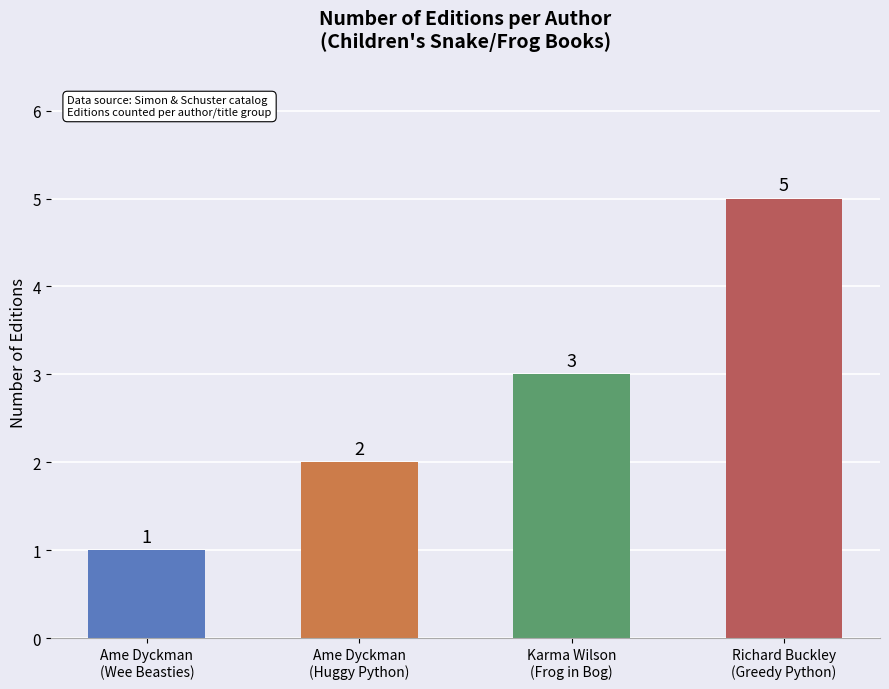

What is the value of the 3rd bar from the left?

3